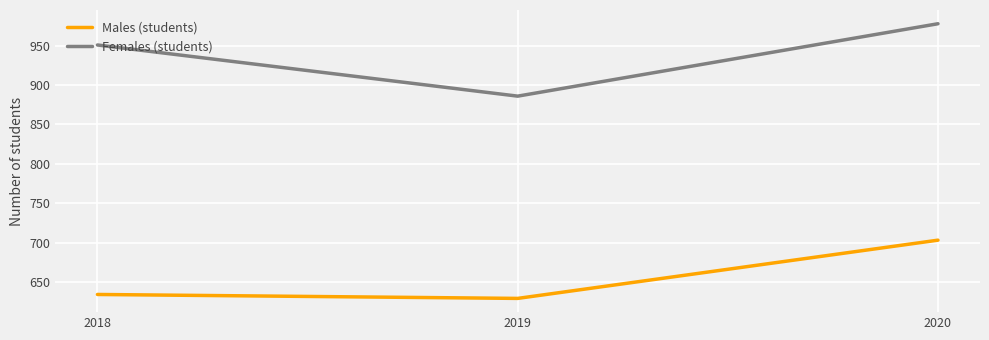

List the series in order of their overall mean, lowest first.

Males (students), Females (students)